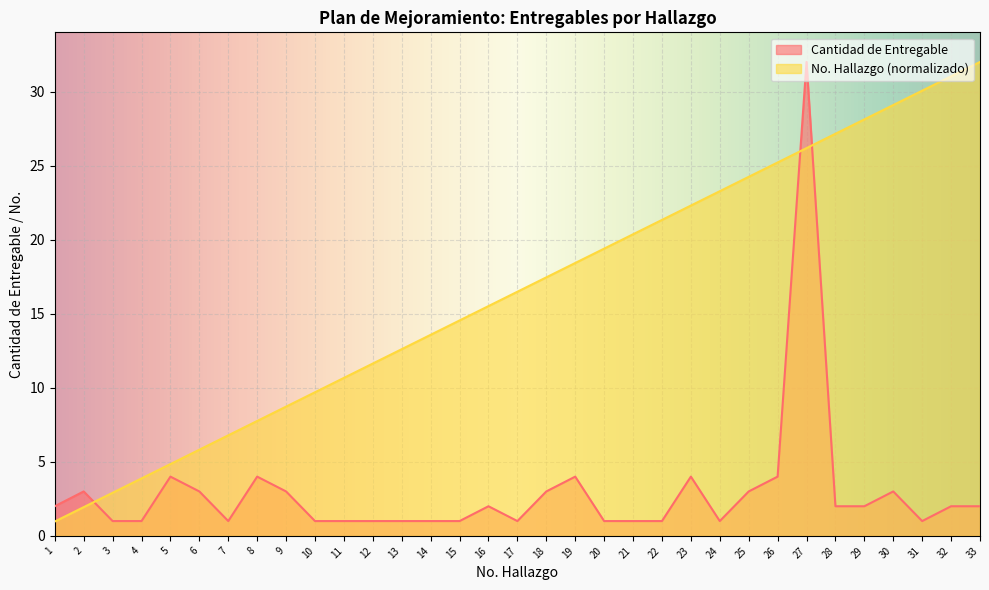

Which series changed the most between 19 and 29?

No. Hallazgo (normalizado)